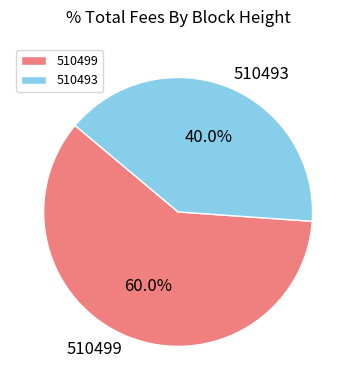

True or false: 510499 accounts for 53% of the total.

False